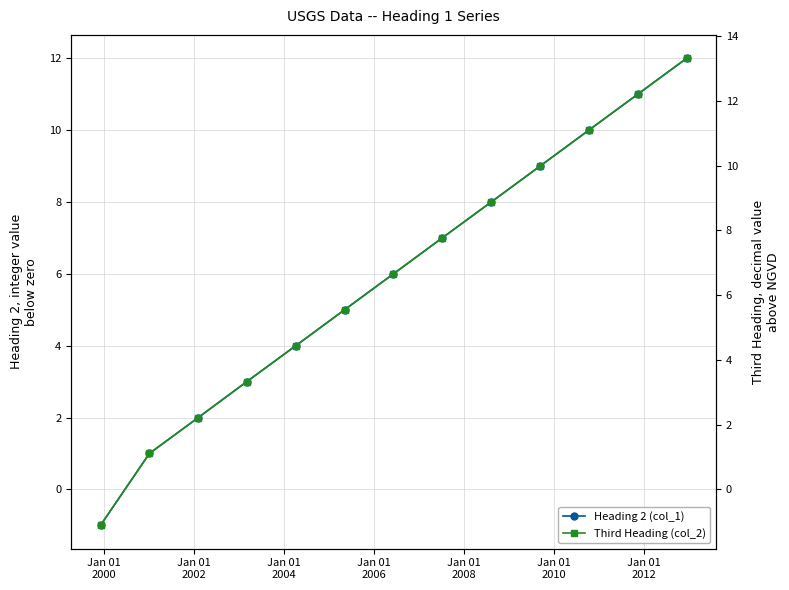

At how many categories does at least one series exceed 3?

10